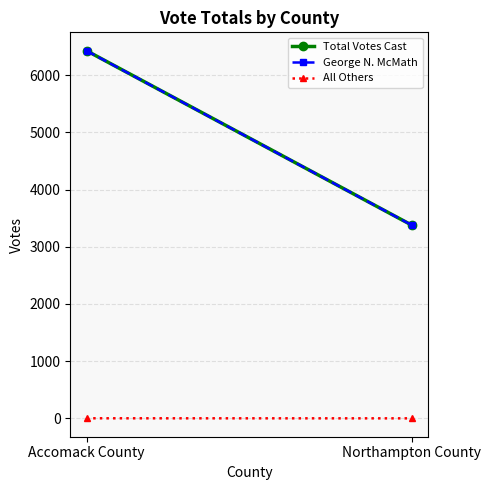

Count the number of data series in this chart.

3